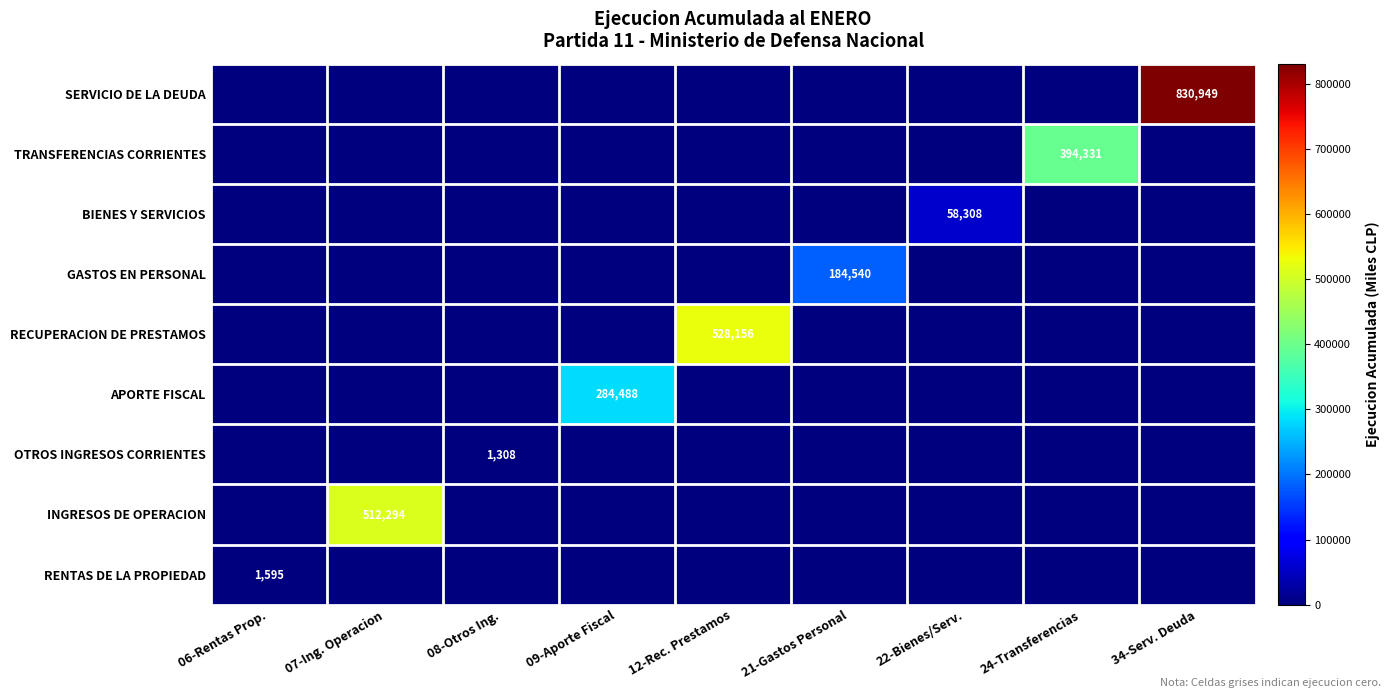

Between 21-Gastos Personal and 09-Aporte Fiscal, which is larger?

21-Gastos Personal